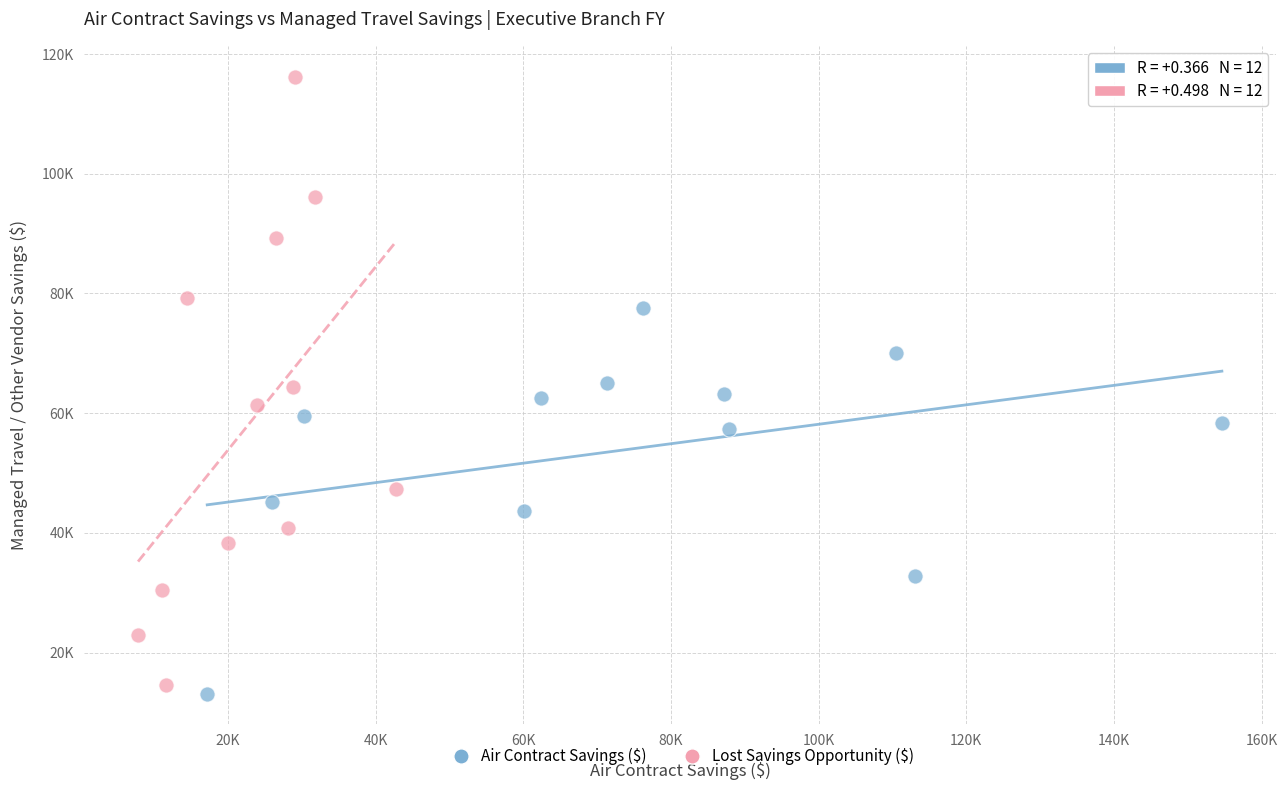

What are all the series names shown in the legend?

Air Contract Savings ($), Lost Savings Opportunity ($)